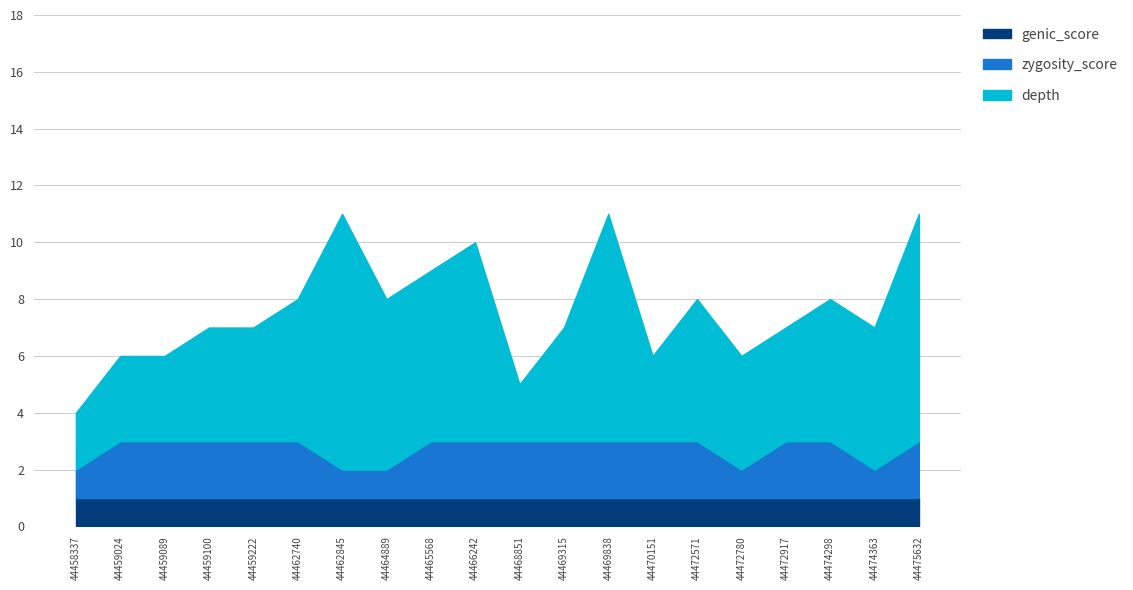

What is the minimum value shown in the chart?

1